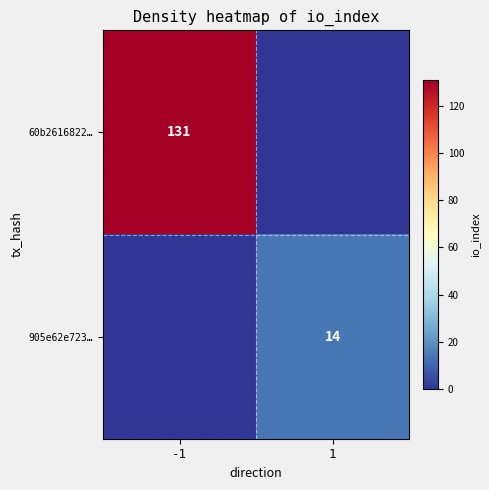

Is it true that 60b2616822… equals 131 at -1?

True